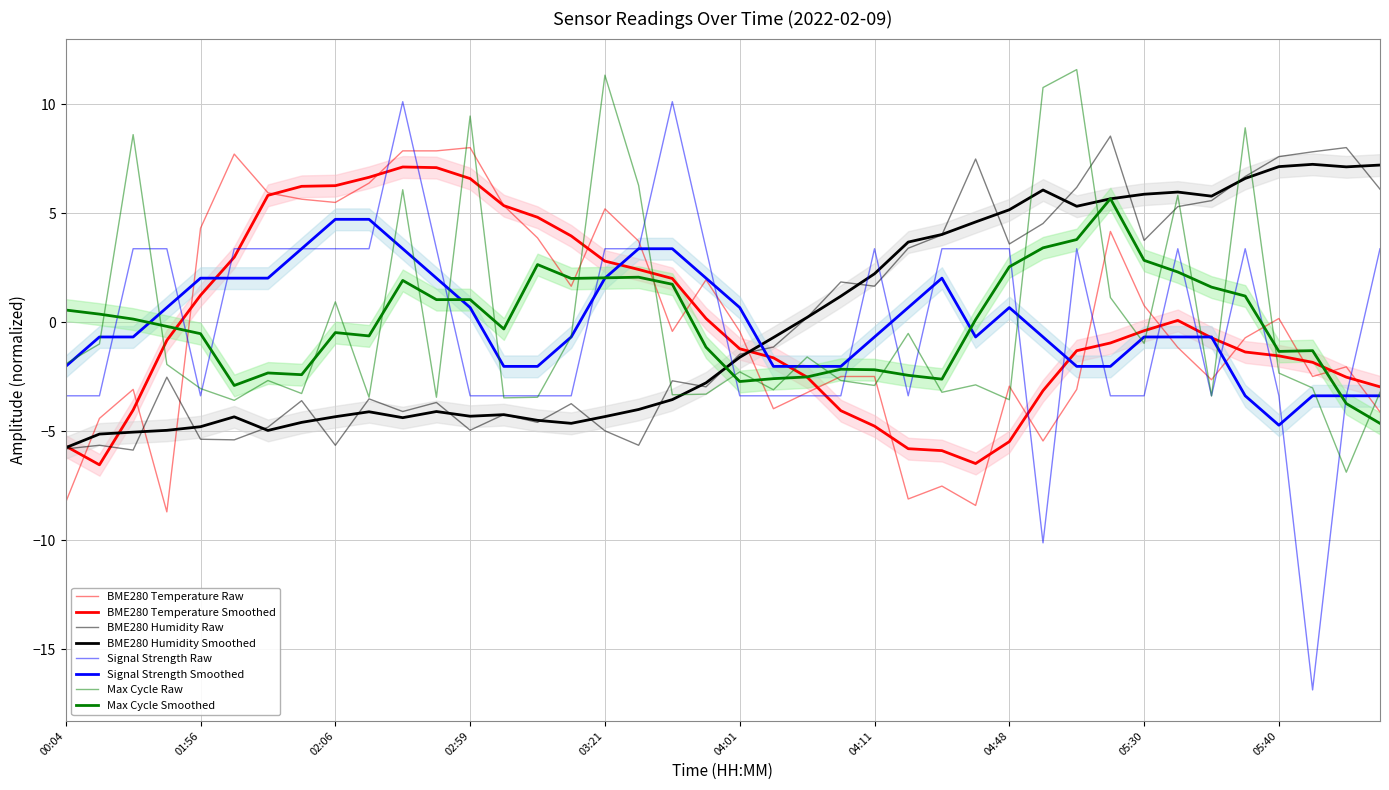

What is the sum of the BME280_temperature values at 02:01 and 04:01?

5.5